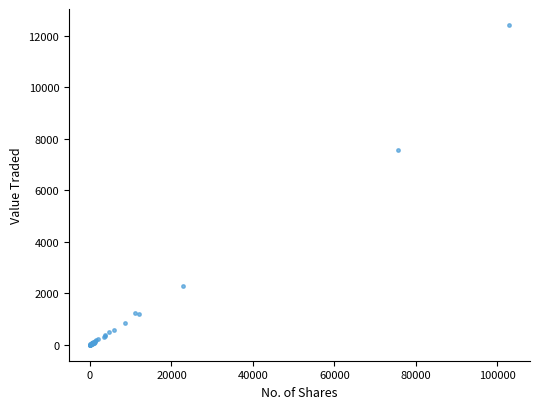

What Y value in the scatter plot is closest to 6206?

7575